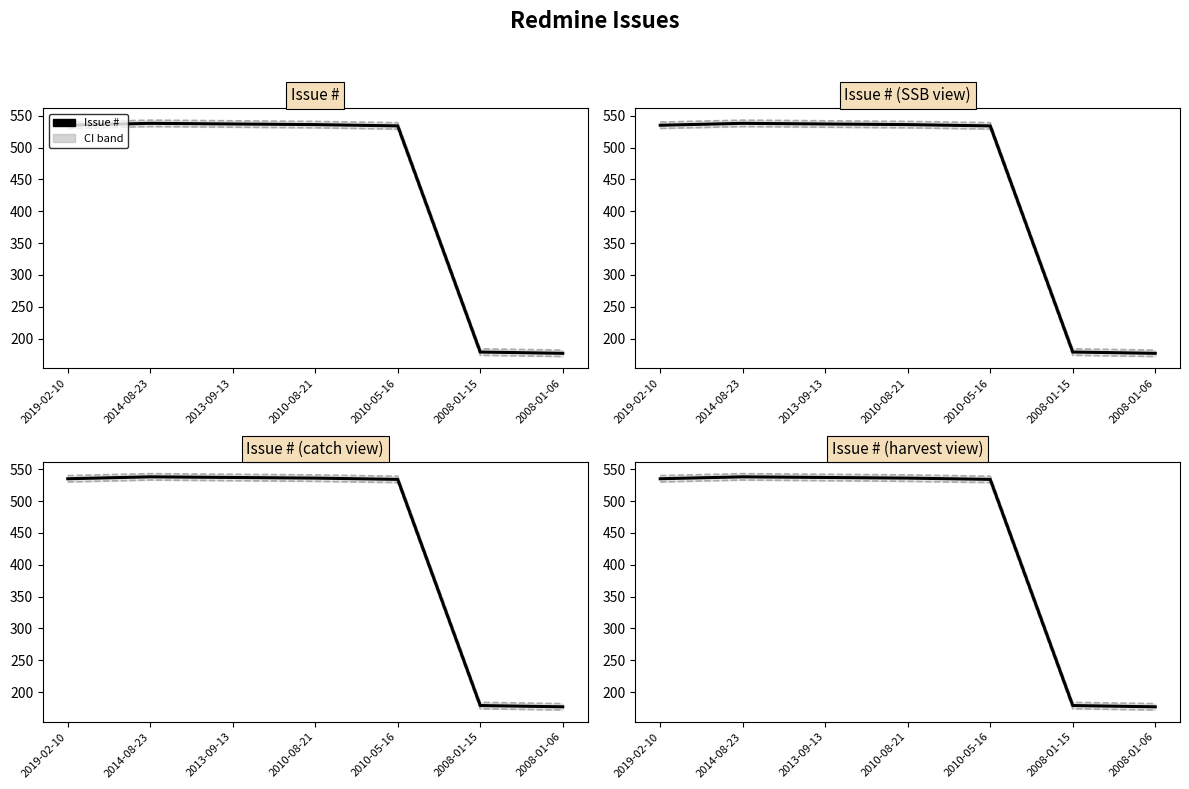

List the labels in order of value, largest first.

2014-08-23, 2013-09-13, 2010-08-21, 2019-02-10, 2010-05-16, 2008-01-15, 2008-01-06